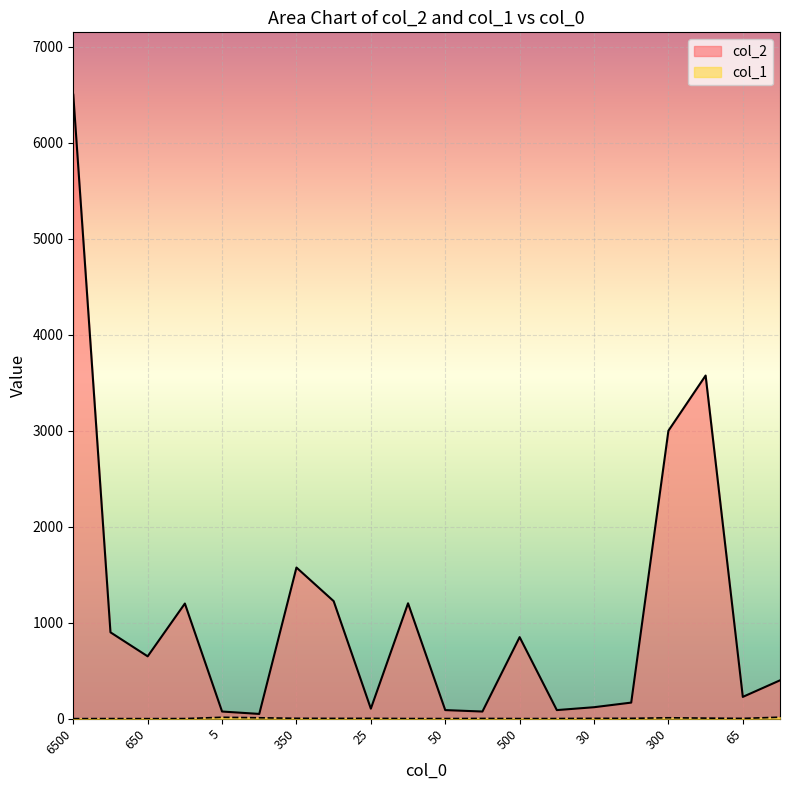

List the series in order of their overall mean, highest first.

col_2, col_1